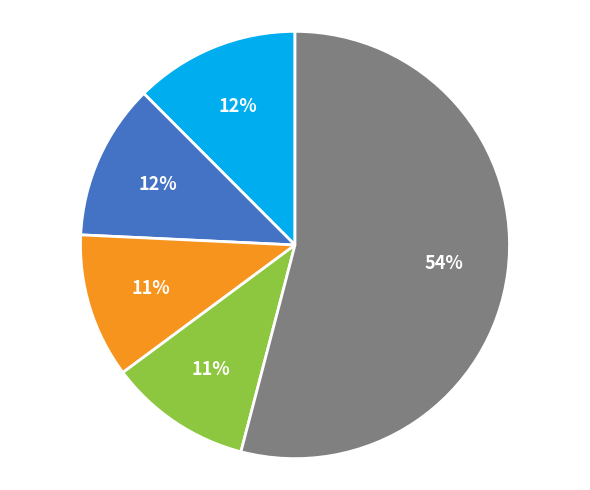

How many segments does this pie chart have?

5